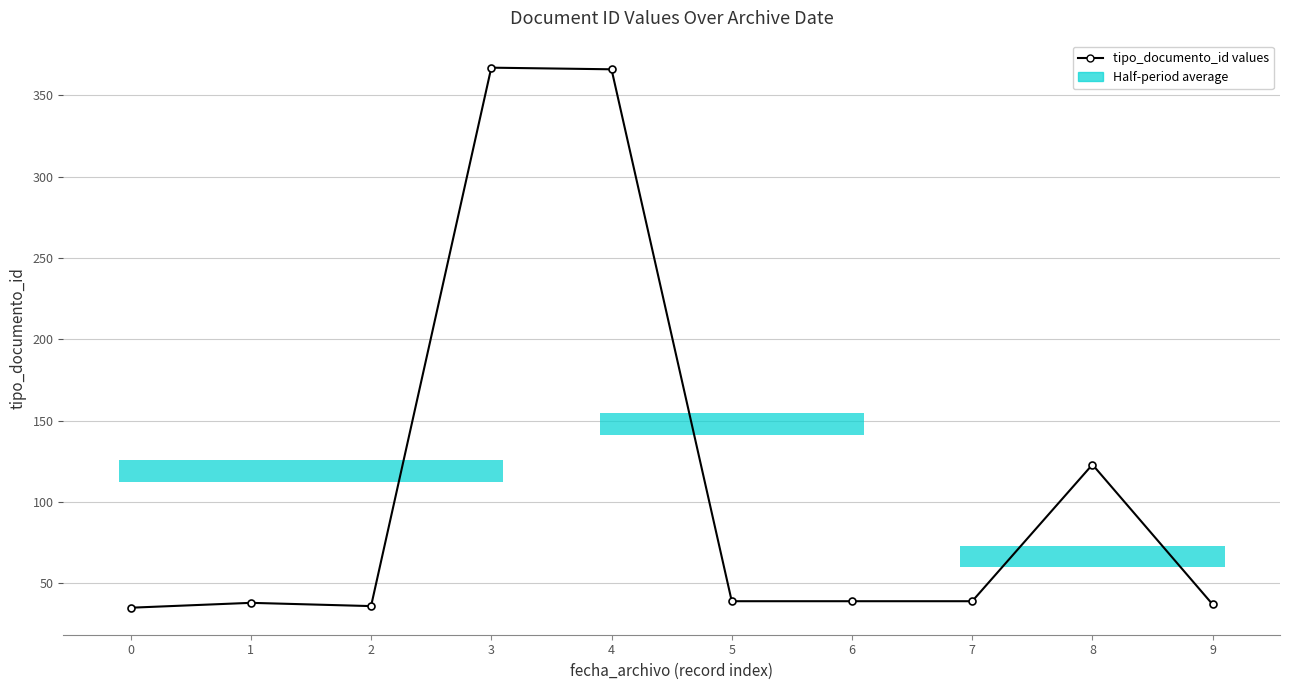

List the labels in order of value, smallest first.

0, 2, 9, 1, 5, 6, 7, 8, 4, 3